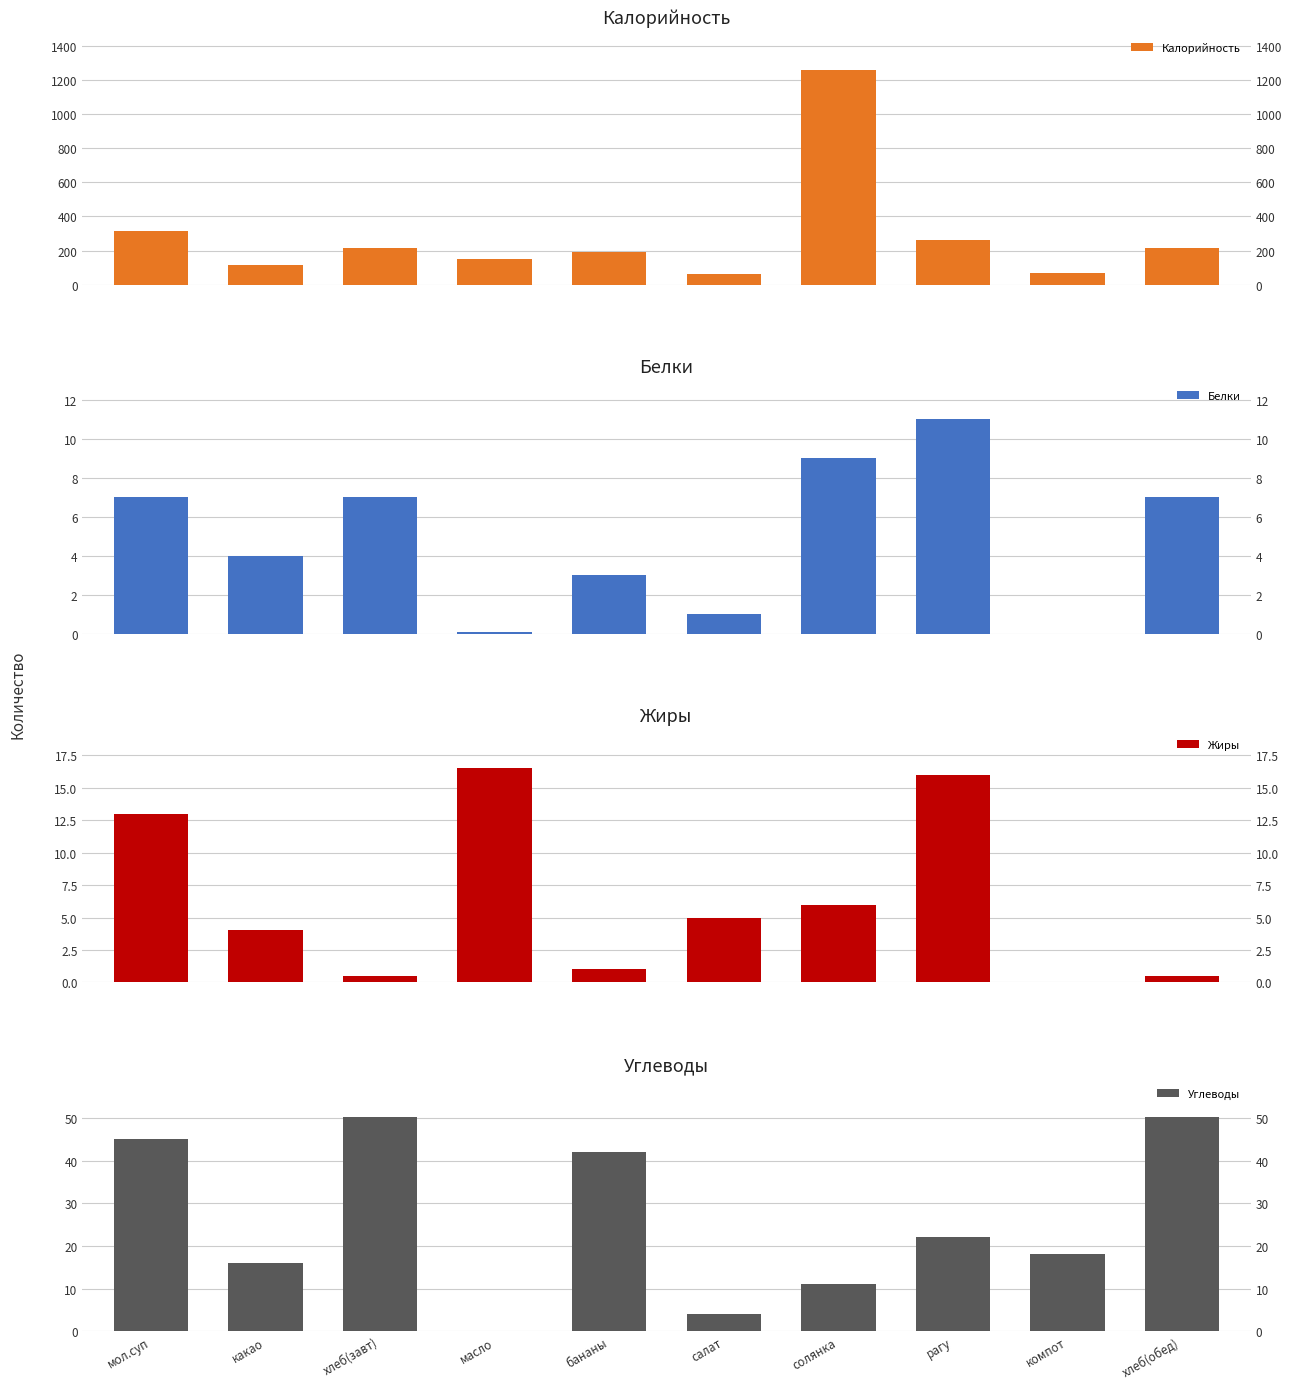

Where does the Белки series first go above 7?

солянка